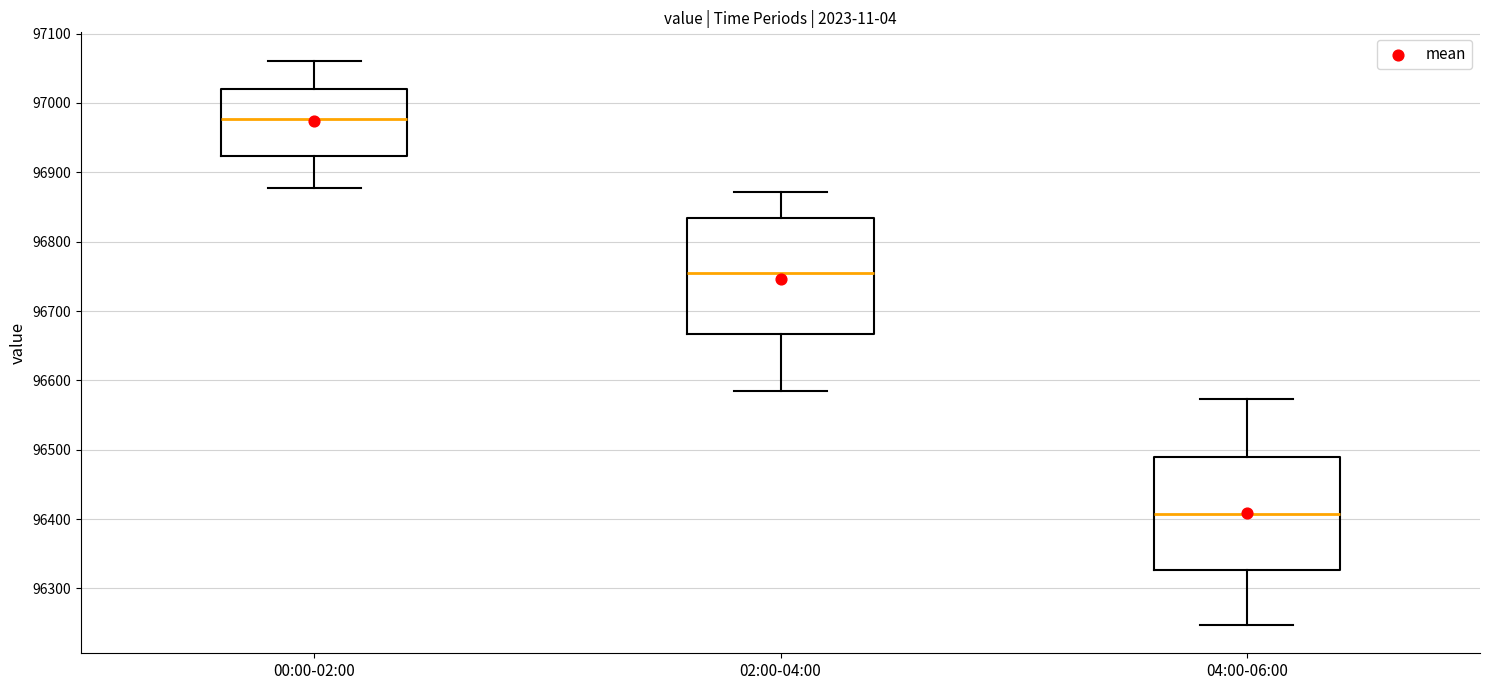

Reading left to right, read every box against the y-axis: the position of its median line, the range the box covers, and the ends of its whiskers. The values are not printed on the chart, so give them approximately, as read against the axis.

00:00-02:00: median 96980, box 96920 to 97020, whiskers 96880 to 97060
02:00-04:00: median 96750, box 96670 to 96830, whiskers 96580 to 96870
04:00-06:00: median 96410, box 96330 to 96490, whiskers 96250 to 96570